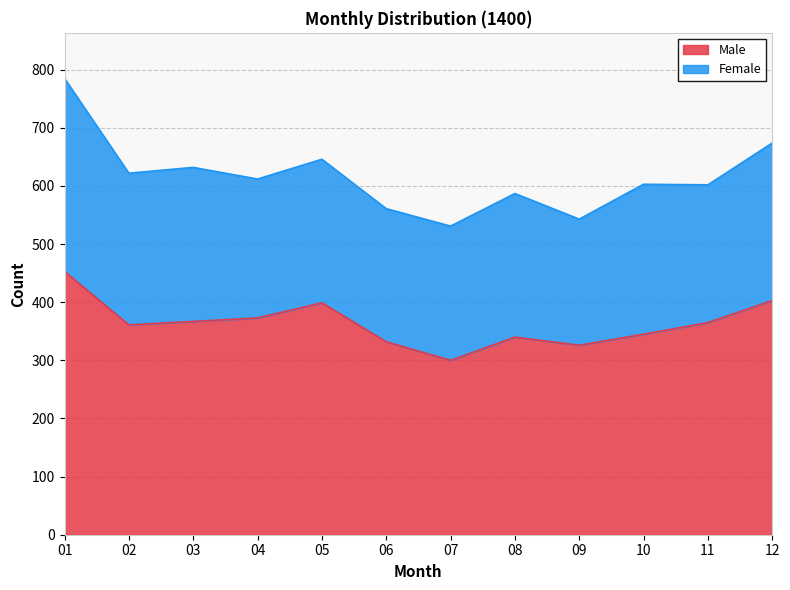

True or false: the data has more than 0 interior local peaks.

True